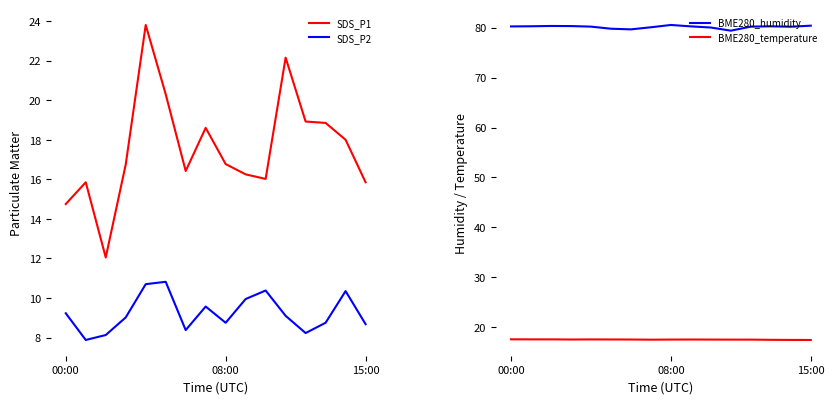

True or false: SDS_P2 and SDS_P1 intersect in this chart.

False